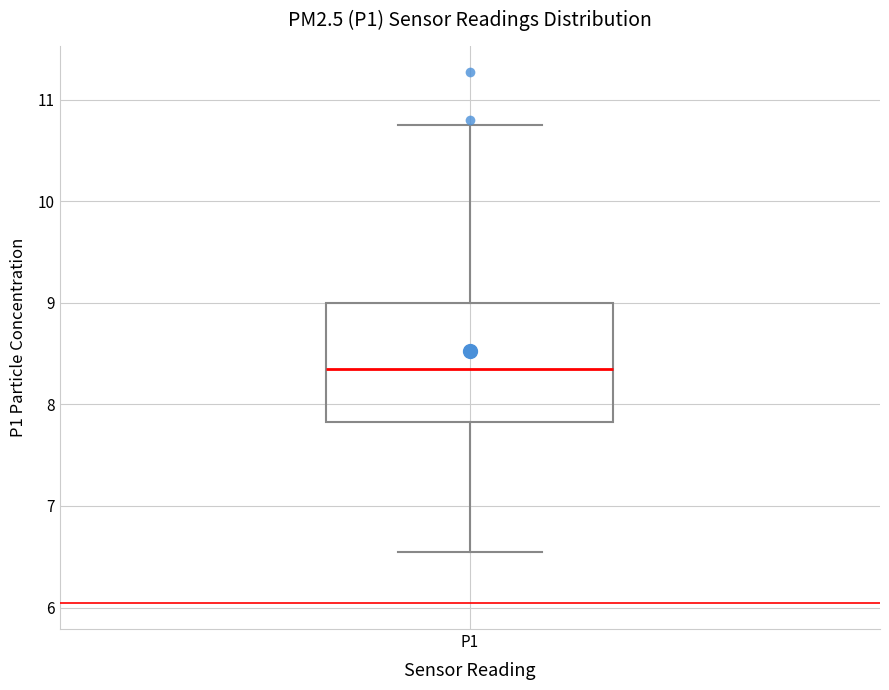

Transcribe this box plot: give where the median line is, the range the box spans, and where the two whiskers end, as read against the y-axis. The values are not printed on the chart, so give them approximately, as read against the axis.

median 8.4, box 7.8 to 9.0, whiskers 6.6 to 10.8